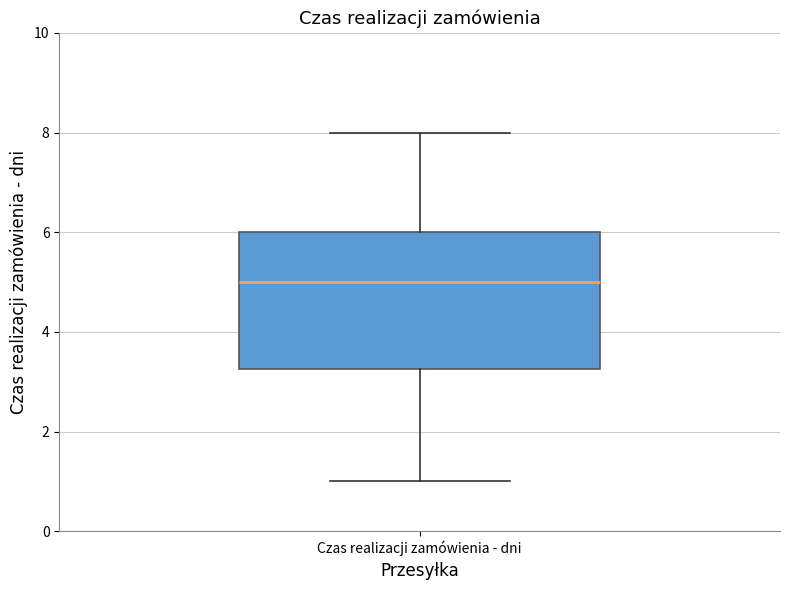

Read this box plot against the y-axis: the position of the median line, the range covered by the box, and the ends of both whiskers. The values are not printed on the chart, so give them approximately, as read against the axis.

median 5.0, box 3.2 to 6.0, whiskers 1.0 to 8.0